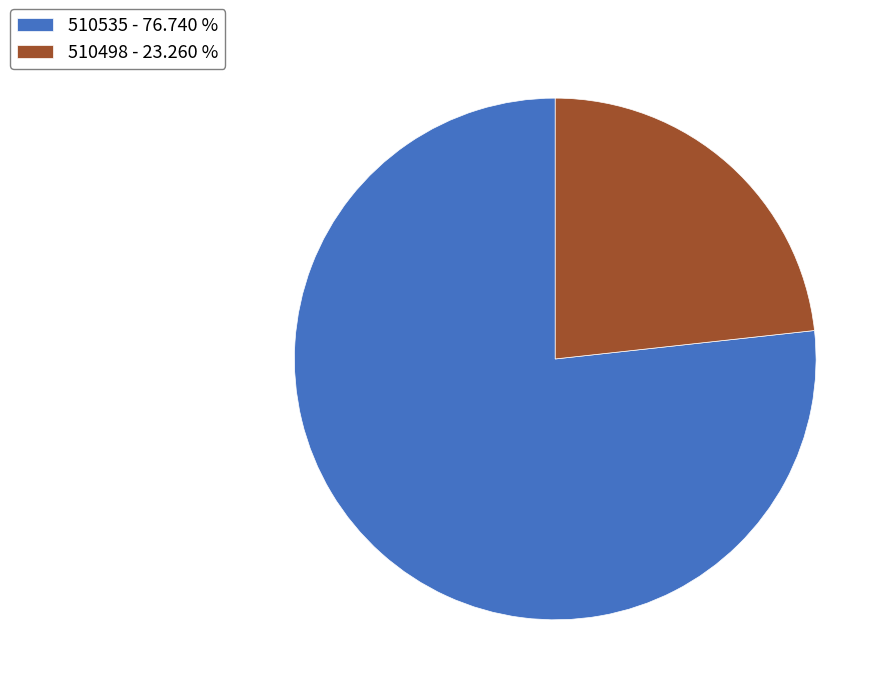

What is the majority slice?

510535